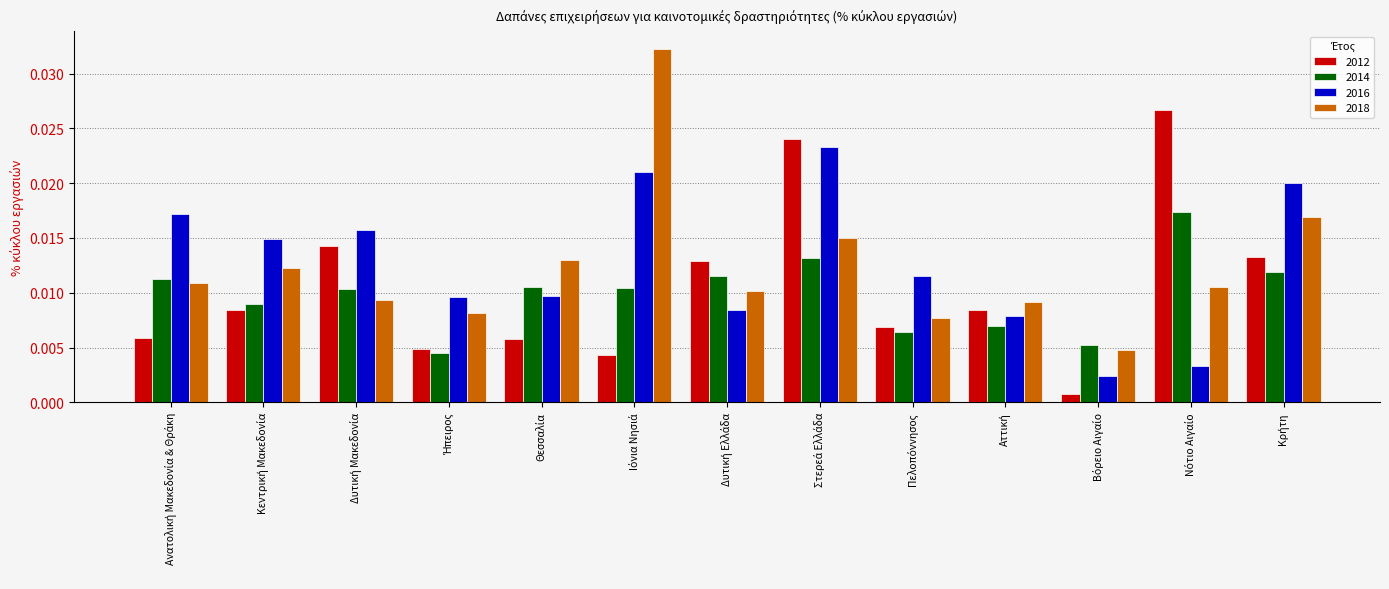

Rank the series by their maximum value, from highest to lowest.

2018, 2012, 2016, 2014